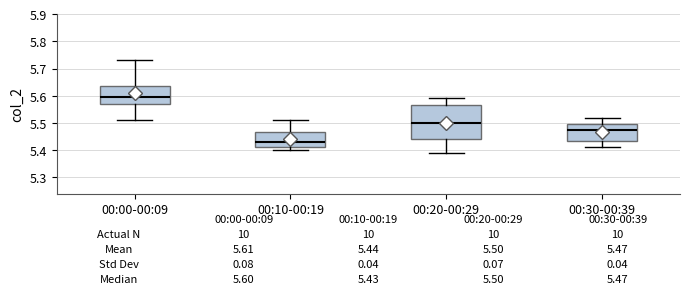

Which box has the highest median line?

00:00-00:09